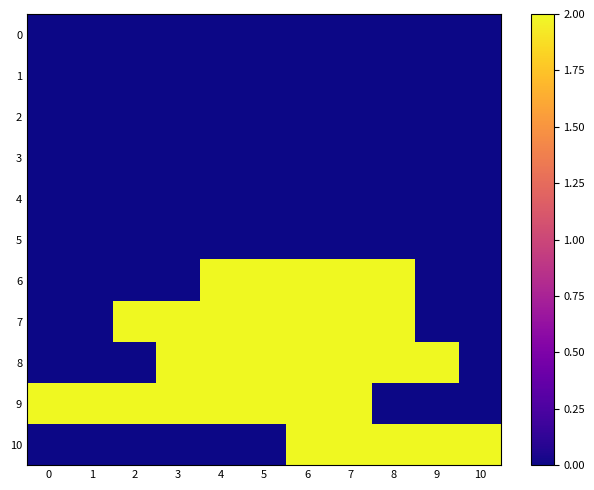

Which series has the largest total across all categories?

9